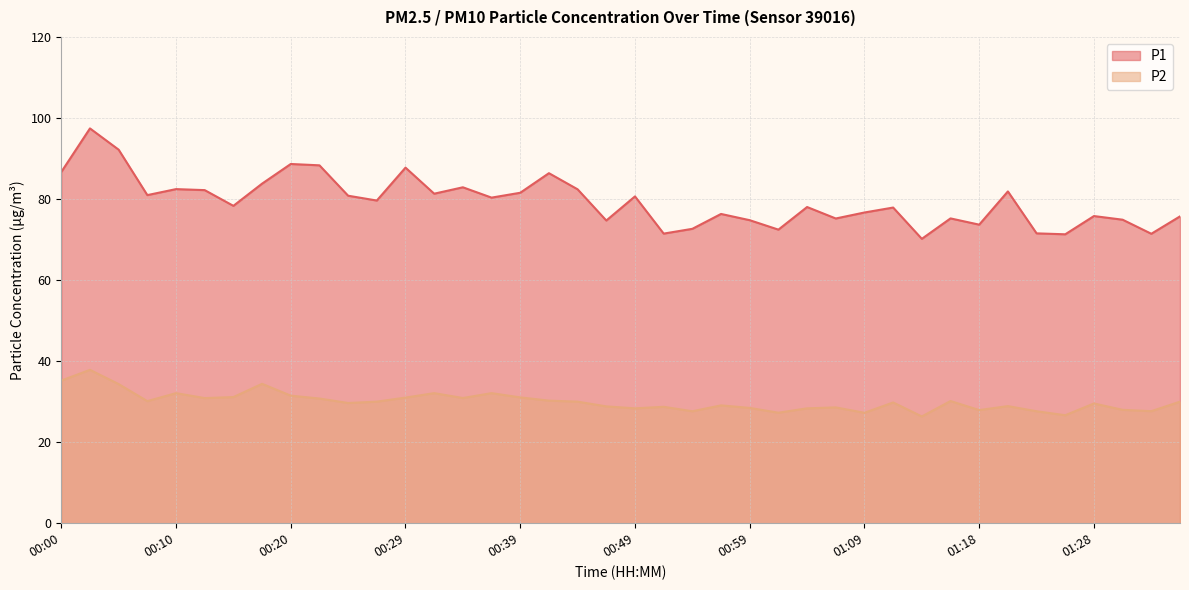

Reading left to right, transcribe all the data shown in this chart.

P1: 00:00=86.7	00:03=97.4	00:05=92.2	00:08=81.0	00:10=82.5	00:12=82.2	00:15=78.3	00:17=83.8	00:20=88.7	00:22=88.3	00:25=80.8	00:27=79.6	00:29=87.8	00:32=81.3	00:34=82.9	00:37=80.3	00:39=81.5	00:42=86.4	00:44=82.4	00:47=74.7	00:49=80.7	00:52=71.5	00:54=72.7	00:56=76.3	00:59=74.8	01:01=72.5	01:04=78.0	01:06=75.2	01:09=76.7	01:11=77.9	01:13=70.2	01:16=75.2	01:18=73.7	01:21=81.9	01:23=71.5	01:26=71.3	01:28=75.8	01:31=74.9	01:33=71.4	01:36=75.7
P2: 00:00=35.2	00:03=37.9	00:05=34.3	00:08=30.1	00:10=32.1	00:12=30.9	00:15=31.1	00:17=34.4	00:20=31.5	00:22=30.8	00:25=29.7	00:27=30.0	00:29=31.0	00:32=32.1	00:34=30.9	00:37=32.1	00:39=31.1	00:42=30.2	00:44=30.0	00:47=28.8	00:49=28.4	00:52=28.7	00:54=27.6	00:56=29.1	00:59=28.4	01:01=27.3	01:04=28.4	01:06=28.6	01:09=27.2	01:11=29.8	01:13=26.4	01:16=30.1	01:18=27.9	01:21=28.9	01:23=27.6	01:26=26.6	01:28=29.6	01:31=28.0	01:33=27.6	01:36=30.0